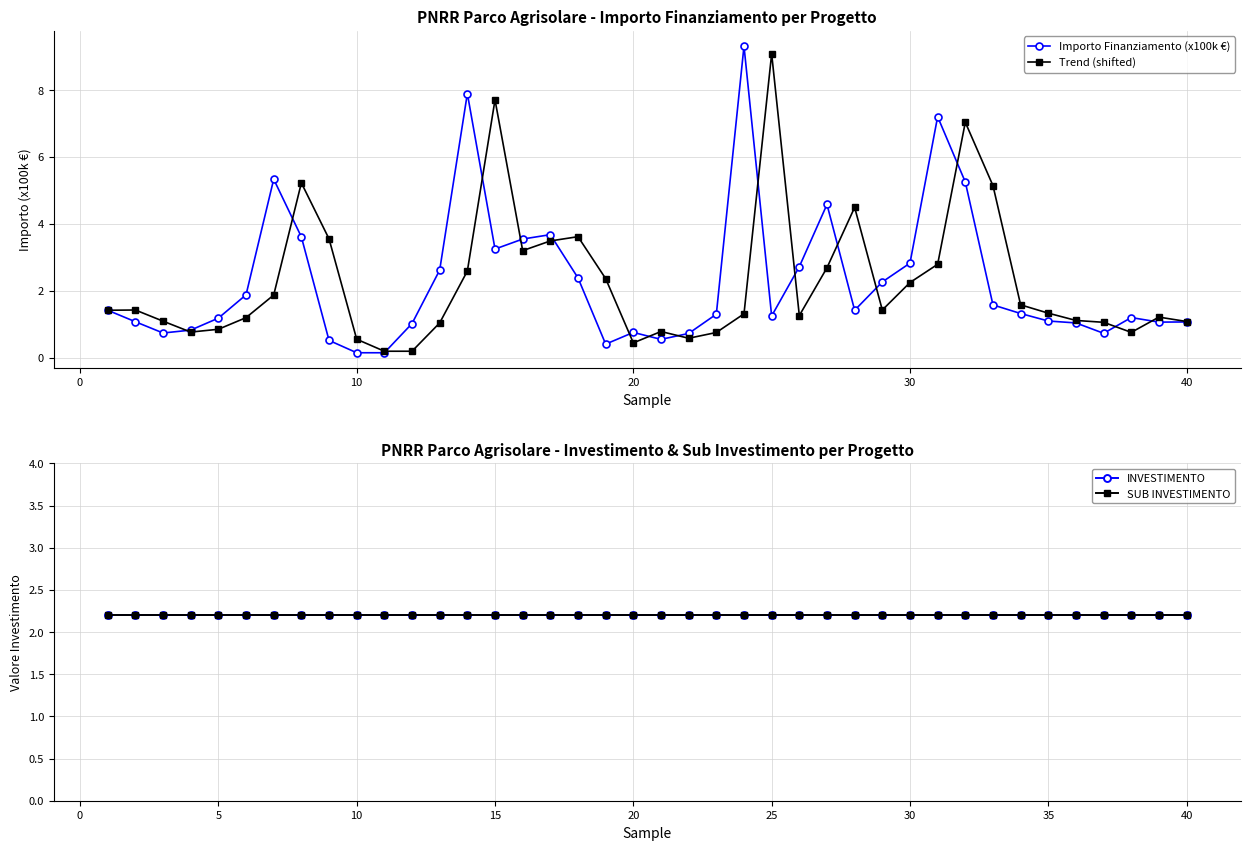

After their last crossing, which series has the higher values: Importo Finanziamento (x100k €) or SUB INVESTIMENTO?

SUB INVESTIMENTO